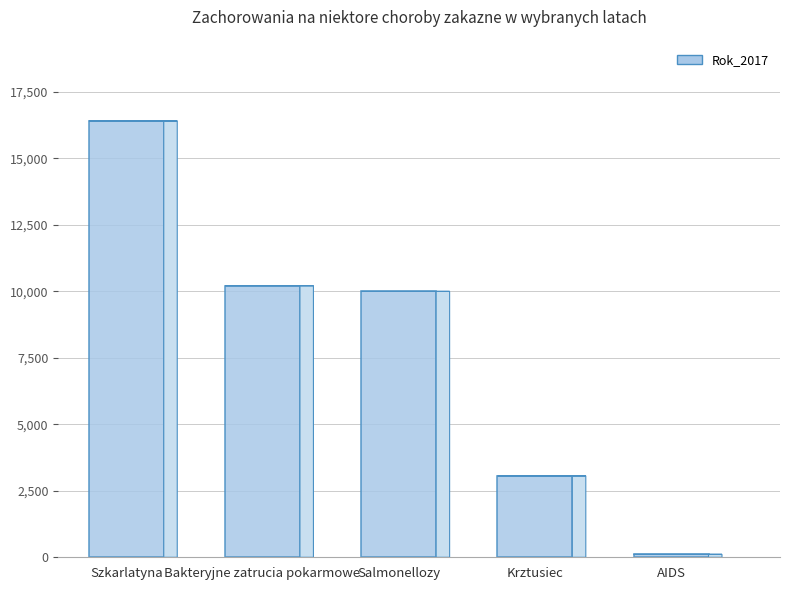

What is the minimum value shown in the chart?

109